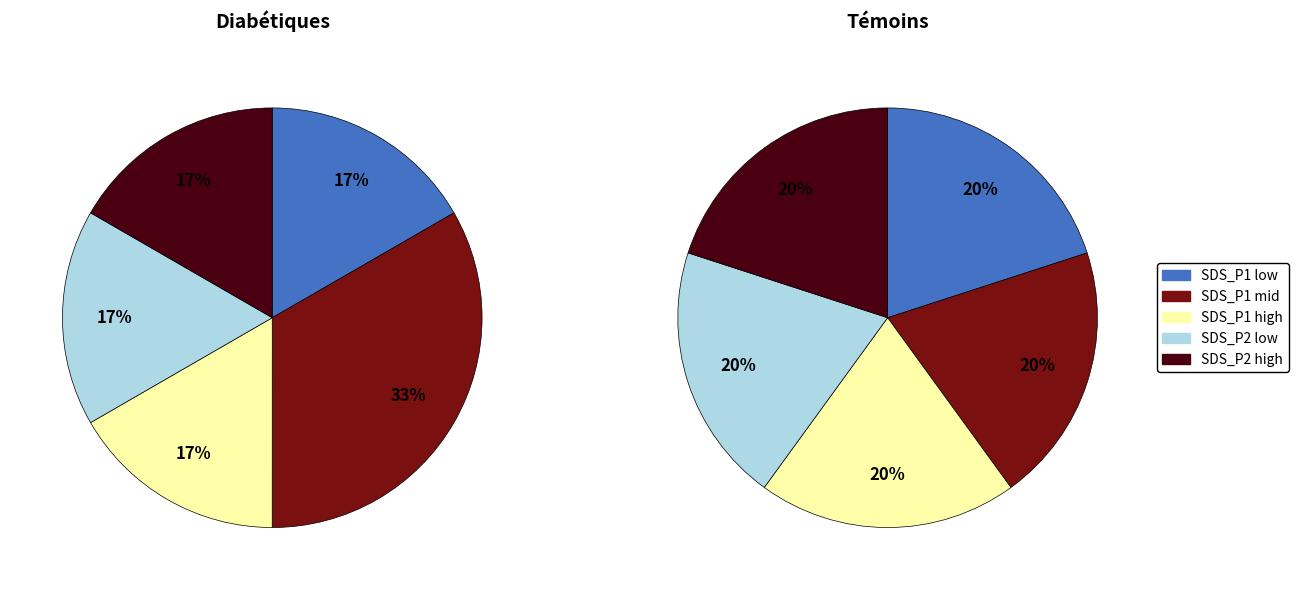

How many segments does this pie chart have?

10